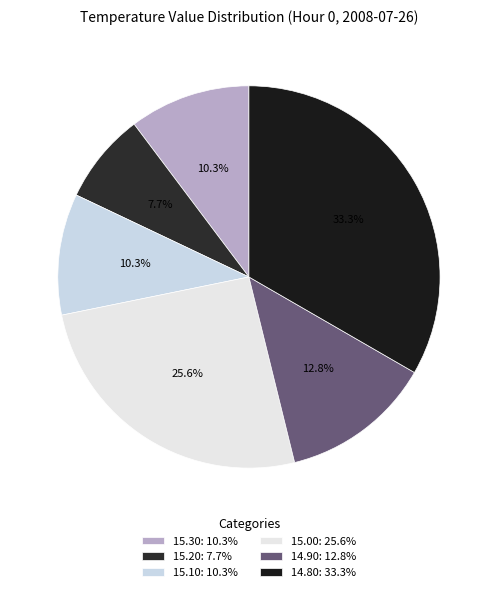

Which category has the biggest portion of the pie?

14.80: 33.3%